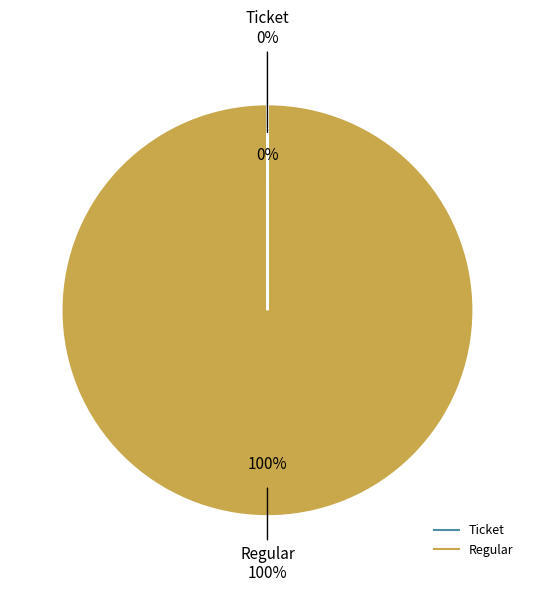

Count the number of slices in the pie.

2